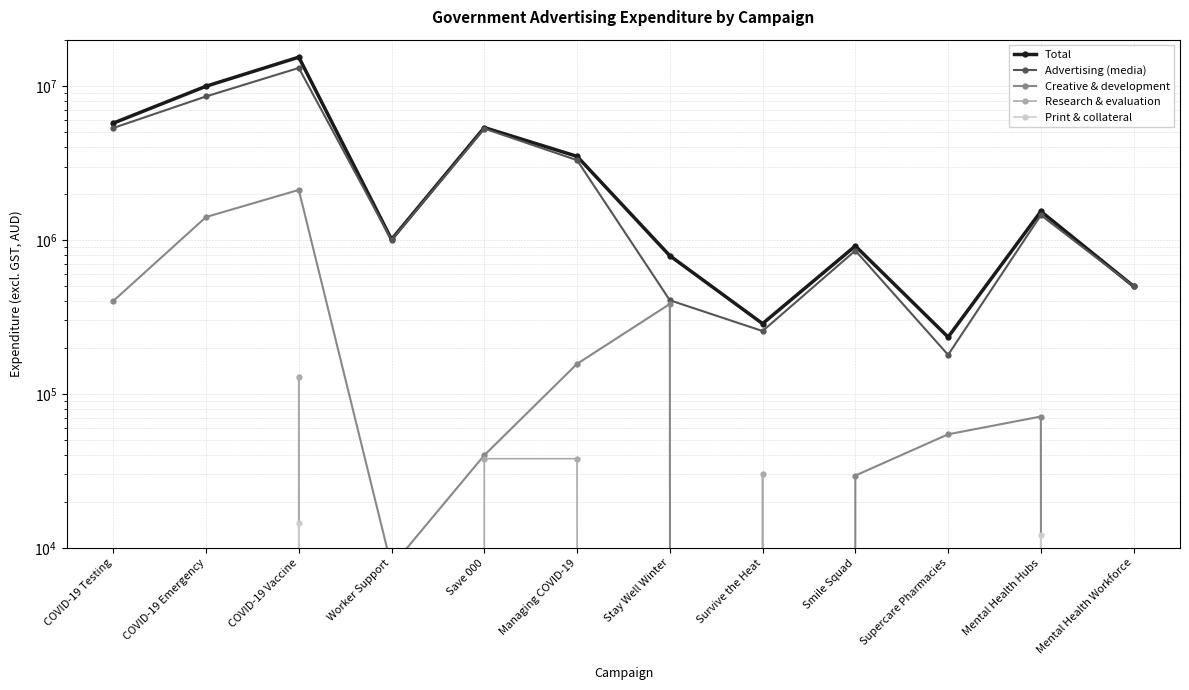

Which category has the highest value in the Print & collateral series?

COVID-19 Vaccine